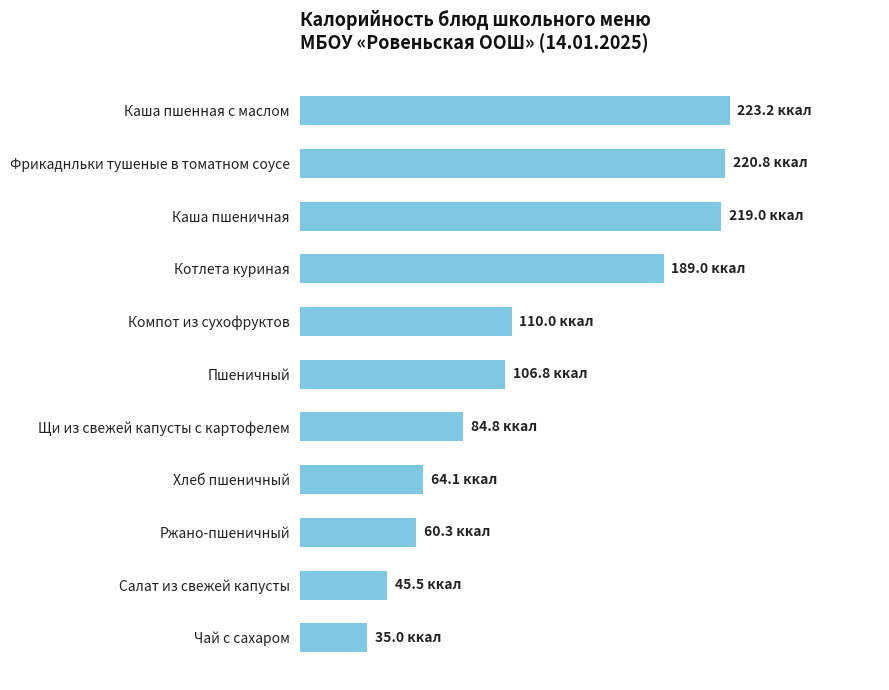

Are the bars horizontal?

Yes